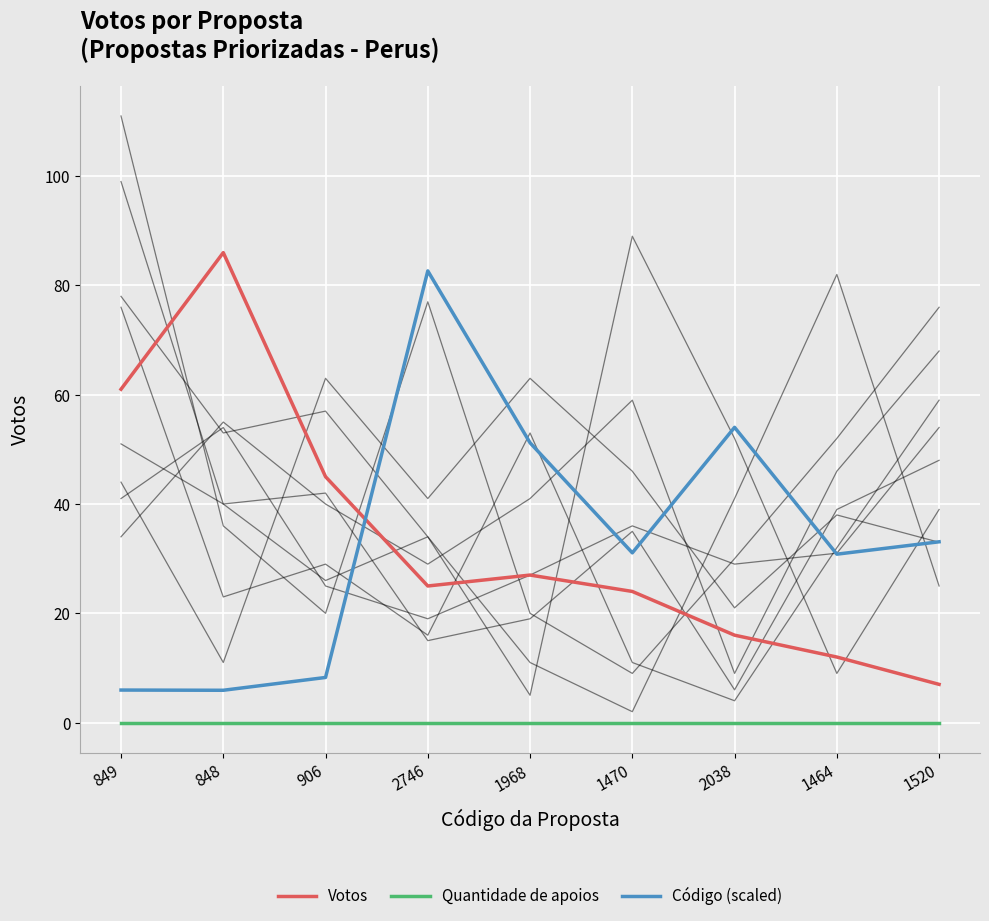

Between which two adjacent categories do Código (scaled) and Votos first intersect?

906 and 2746